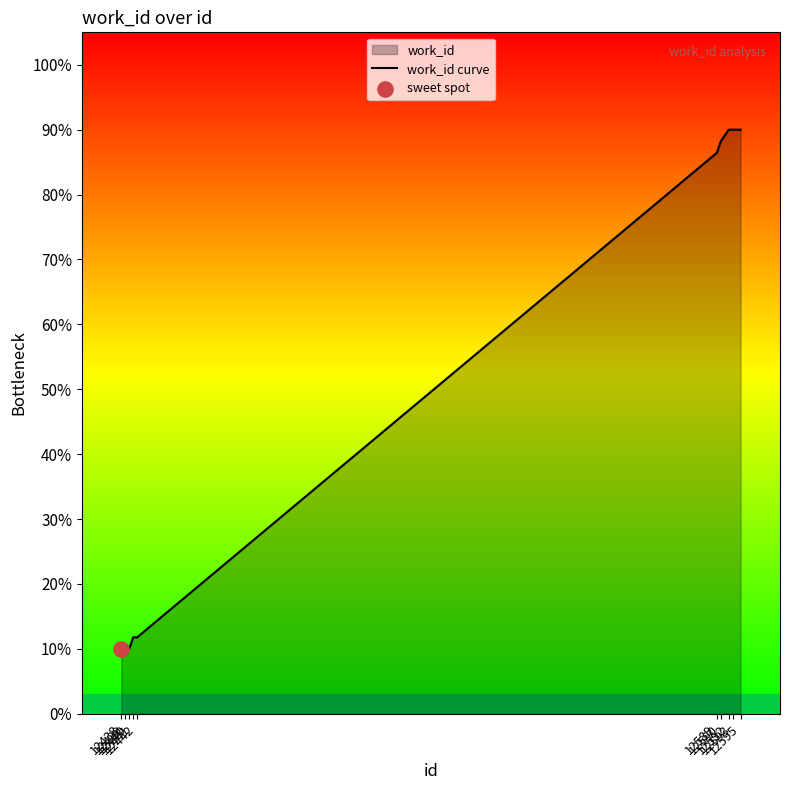

What is the change in value from 12590 to 12593?

+1.8